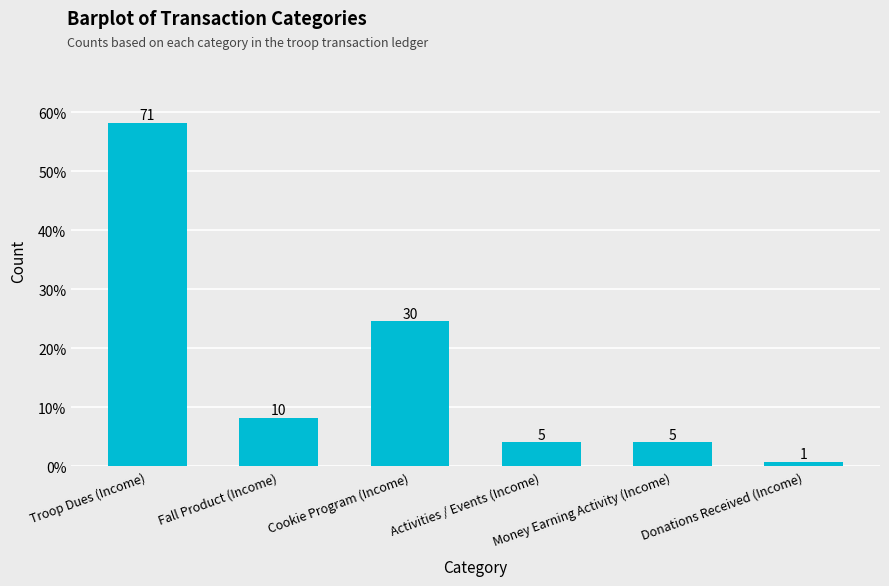

Does the chart contain any negative values?

No